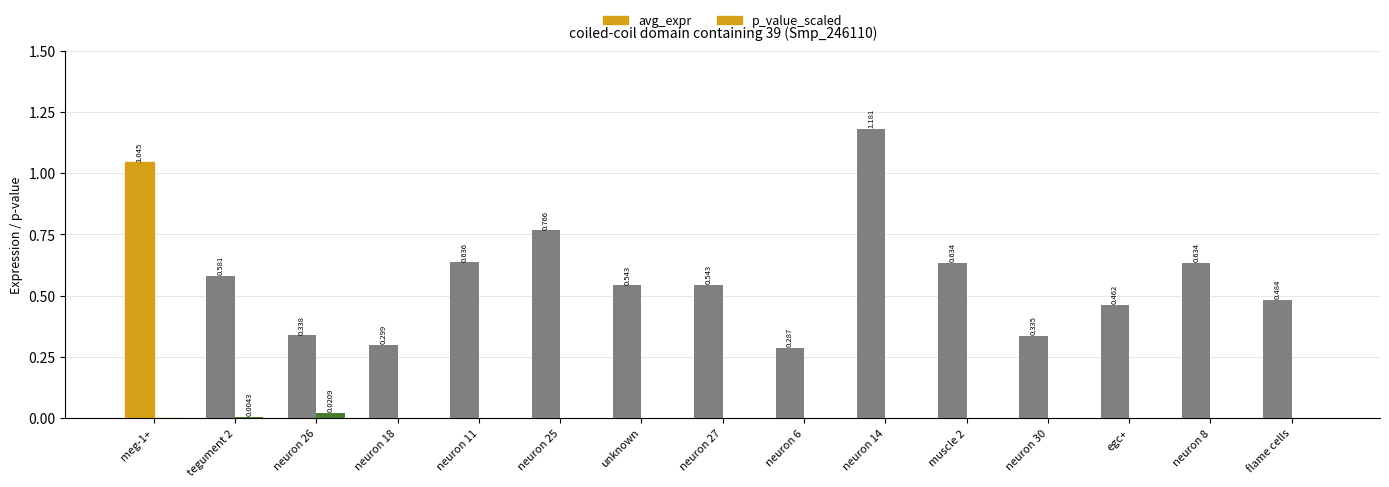

What position from the left is flame cells?

15